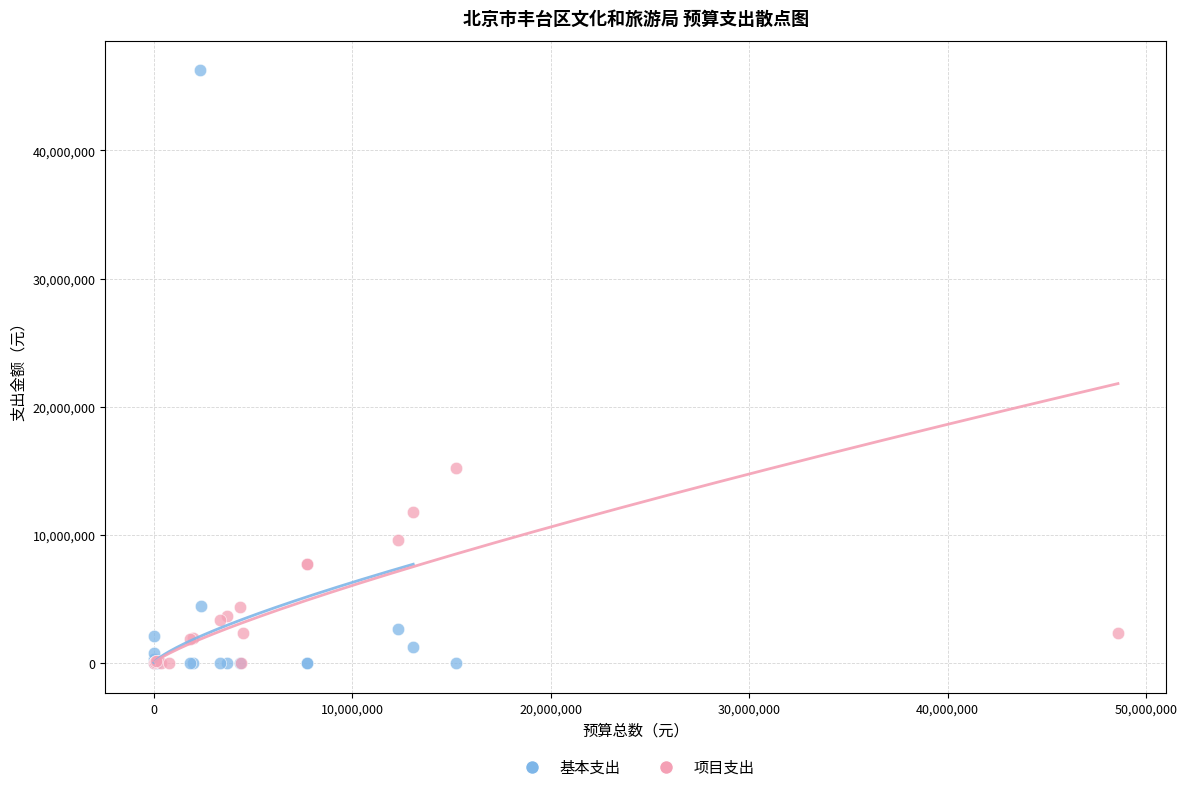

Which series has the largest Y range (max minus min)?

基本支出